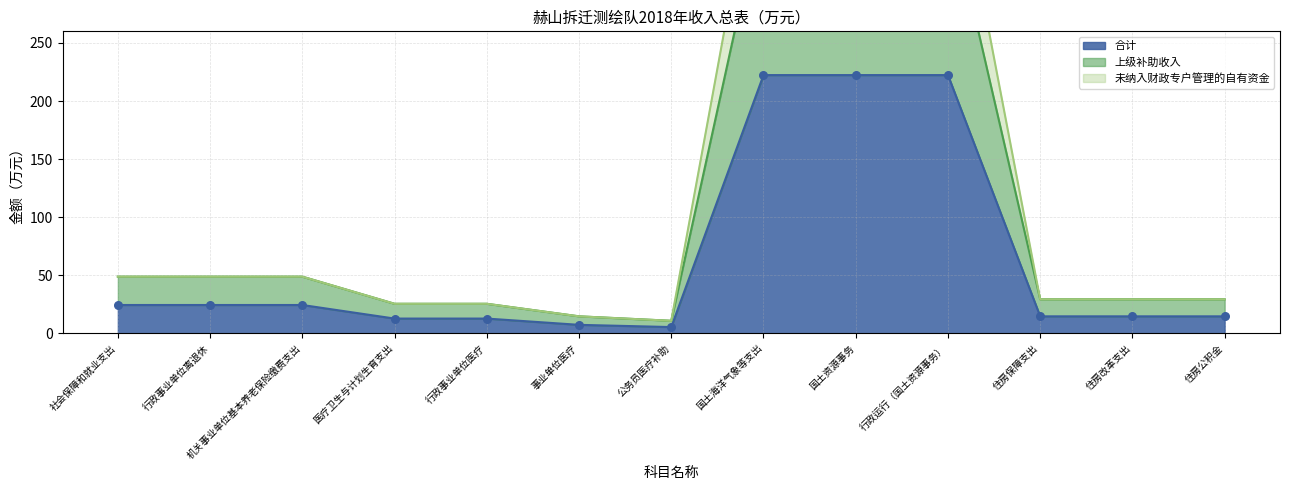

Which series contains the lowest Y value?

合计